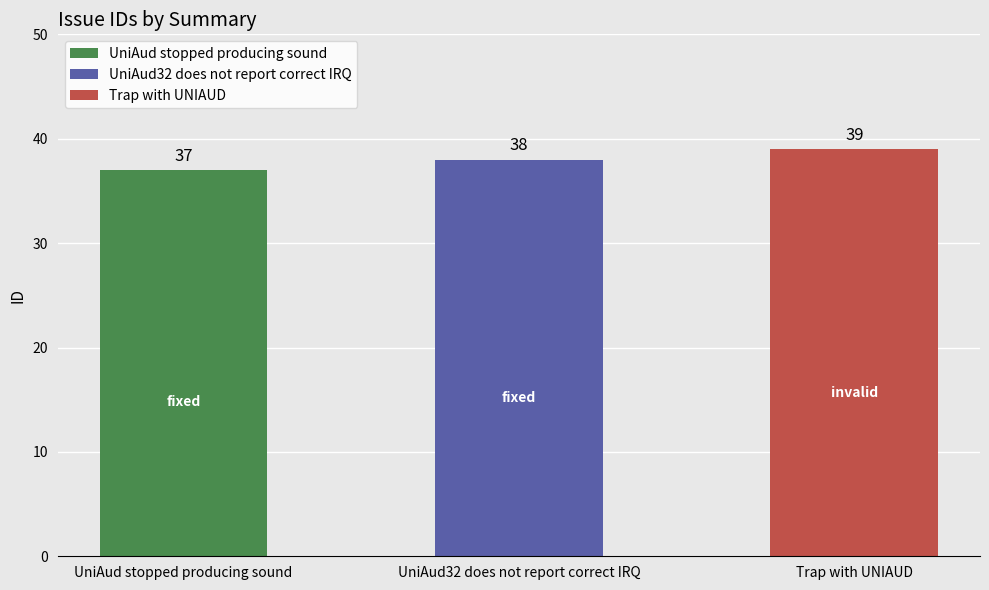

Is it true that the value at UniAud32 does not report correct IRQ is 38?

True